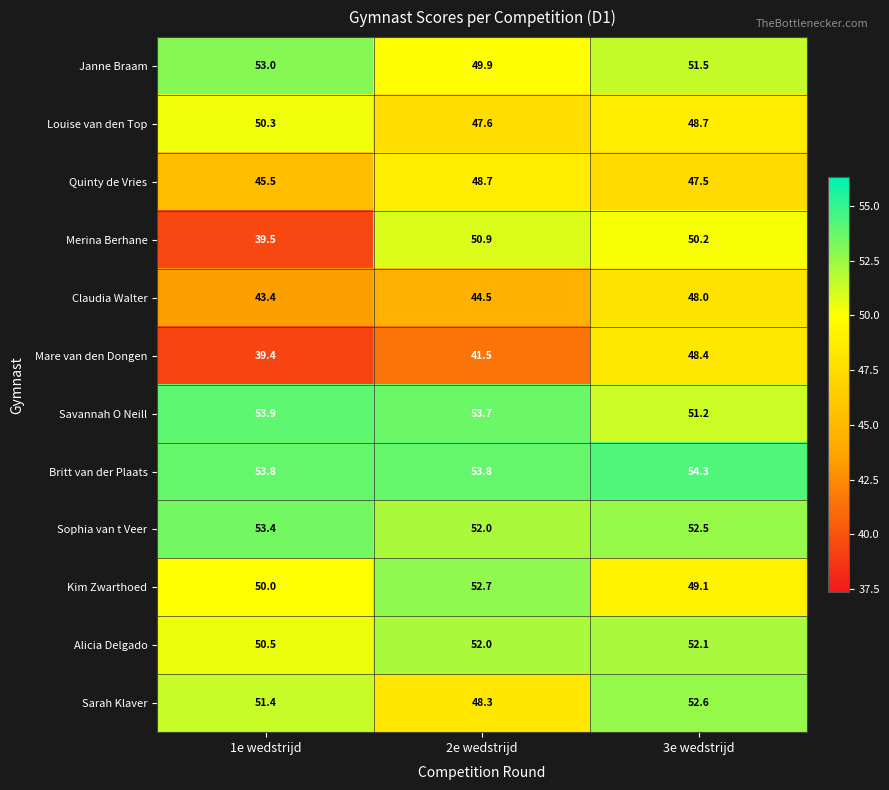

Which series has the largest total across all categories?

Britt van der Plaats